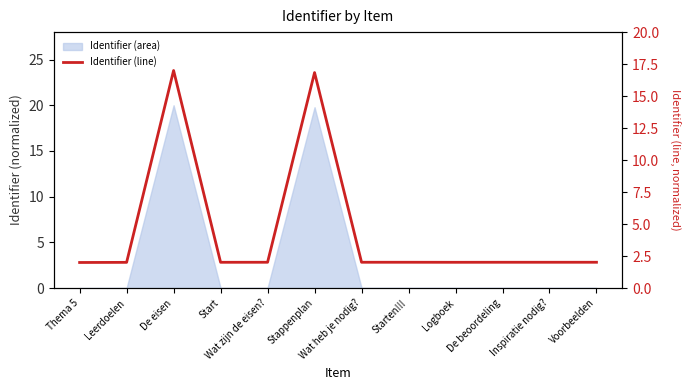

What is the minimum value shown in the chart?

2.0